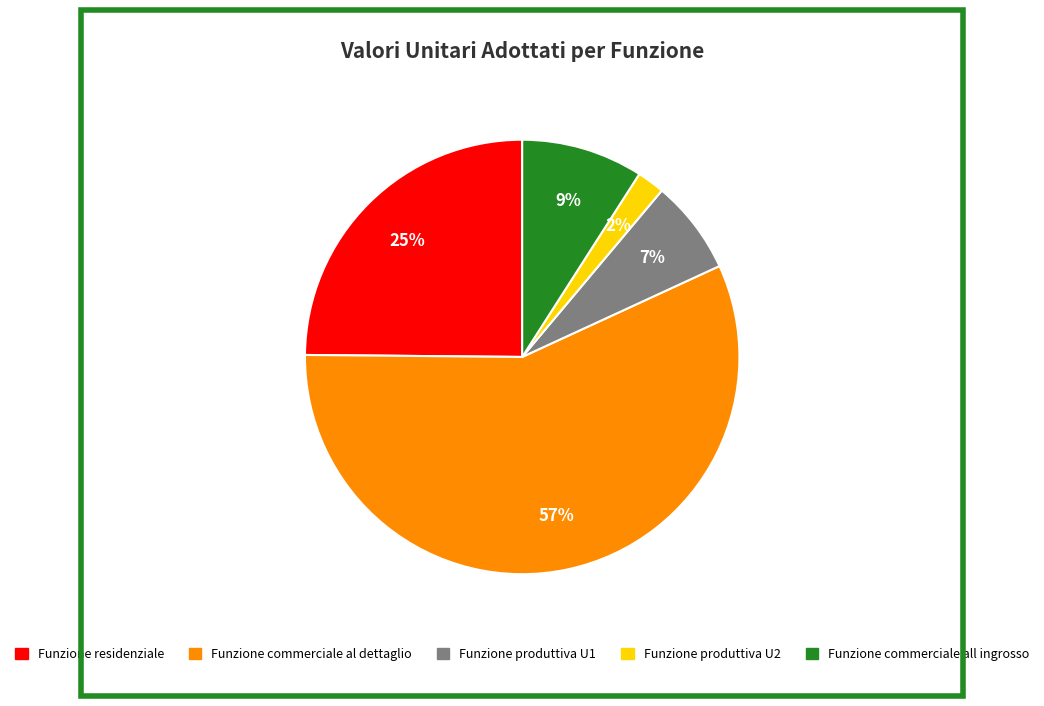

To the nearest percent, what percentage of the pie is Funzione commerciale all ingrosso?

9%